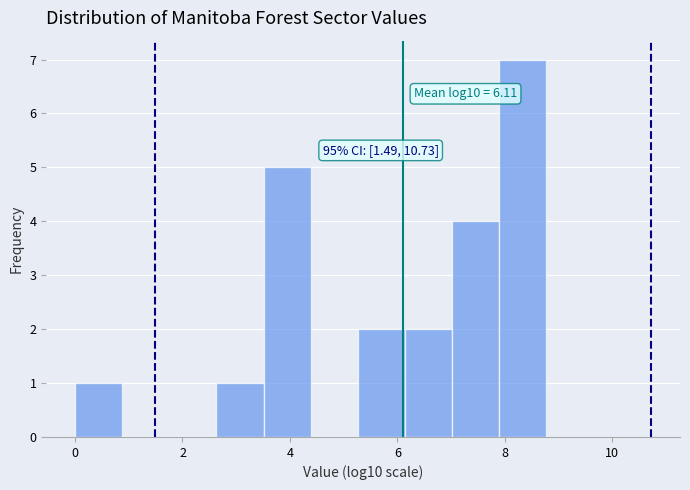

Which range on the x-axis has the tallest bar?

7.8 to 8.8